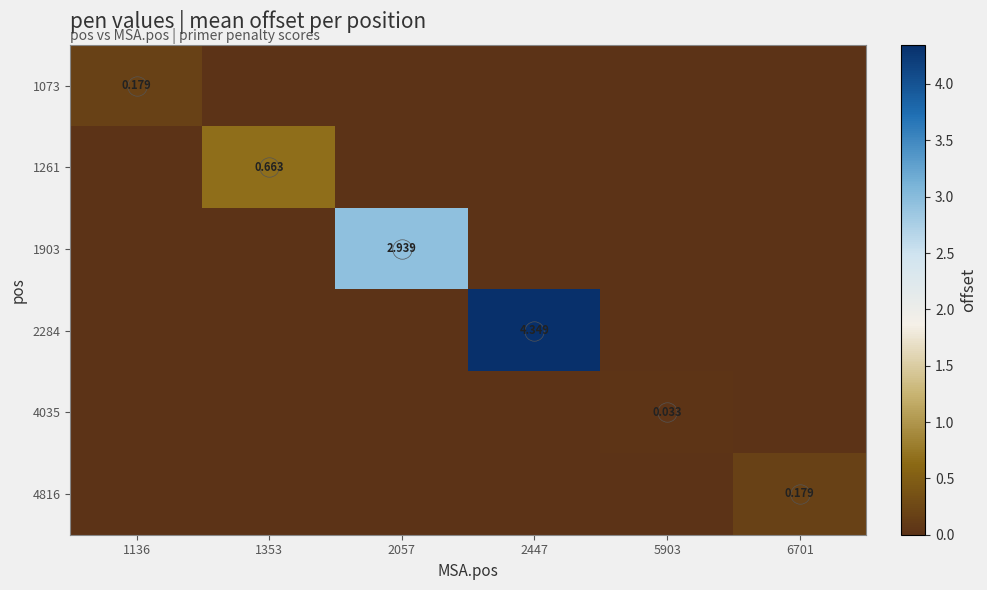

Is it true that 1903 equals 0.0 at 6701?

True